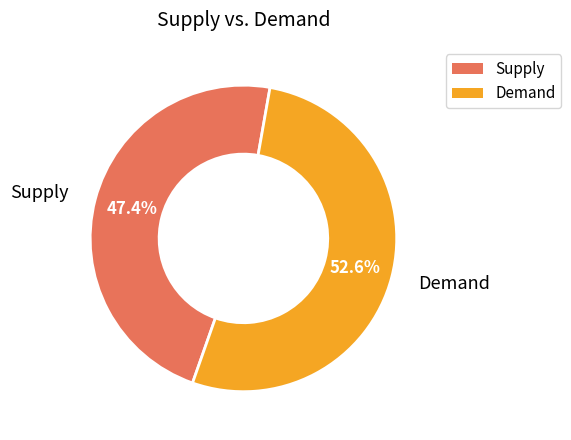

Does Supply represent more than half of the total?

No